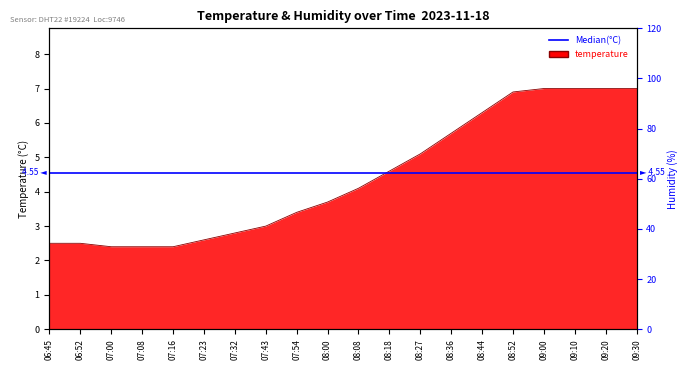

Reading left to right, list all the values displayed in this chart.

06:45=2.5	06:52=2.5	07:00=2.4	07:08=2.4	07:16=2.4	07:23=2.6	07:32=2.8	07:43=3.0	07:54=3.4	08:00=3.7	08:08=4.1	08:18=4.6	08:27=5.1	08:36=5.7	08:44=6.3	08:52=6.9	09:00=7.0	09:10=7.0	09:20=7.0	09:30=7.0